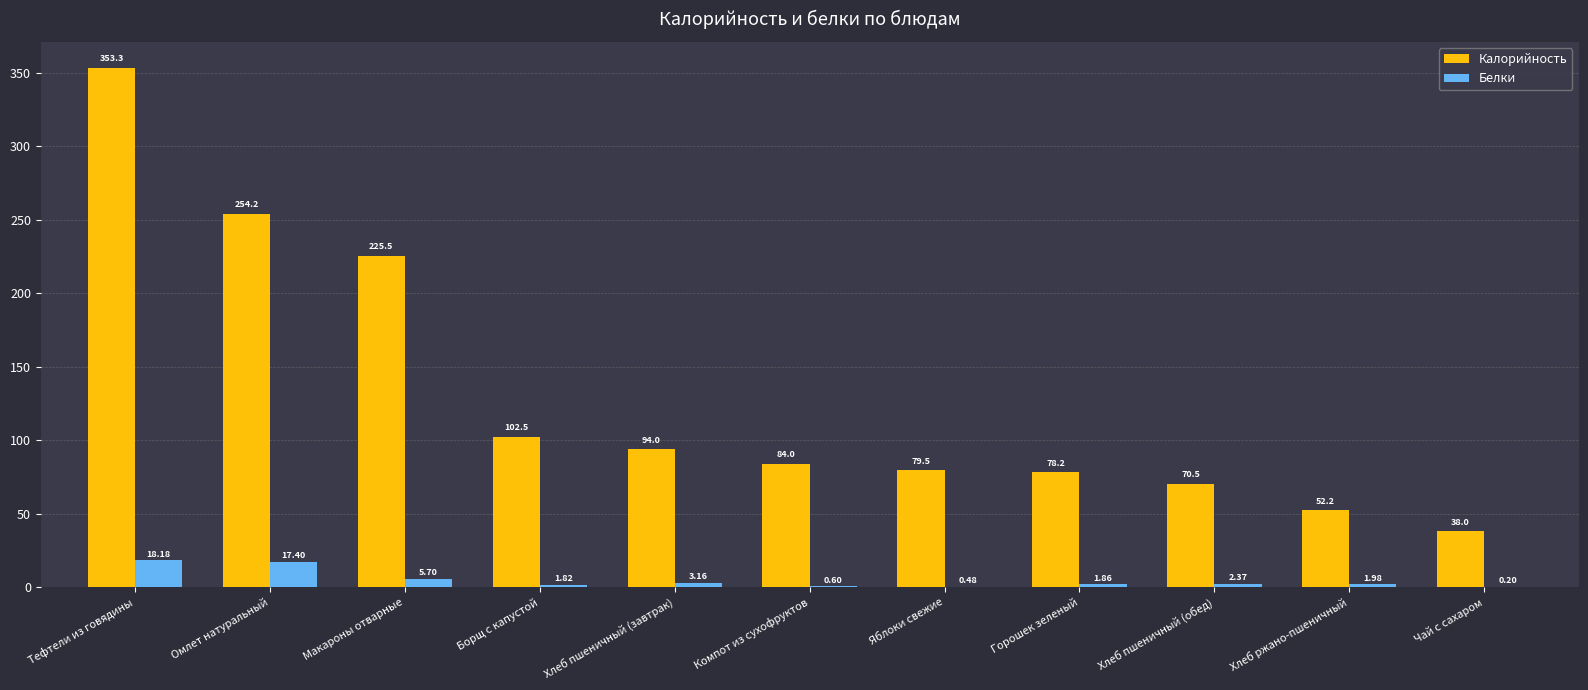

Which series changed the most between Борщ с капустой and Хлеб пшеничный (завтрак)?

Калорийность